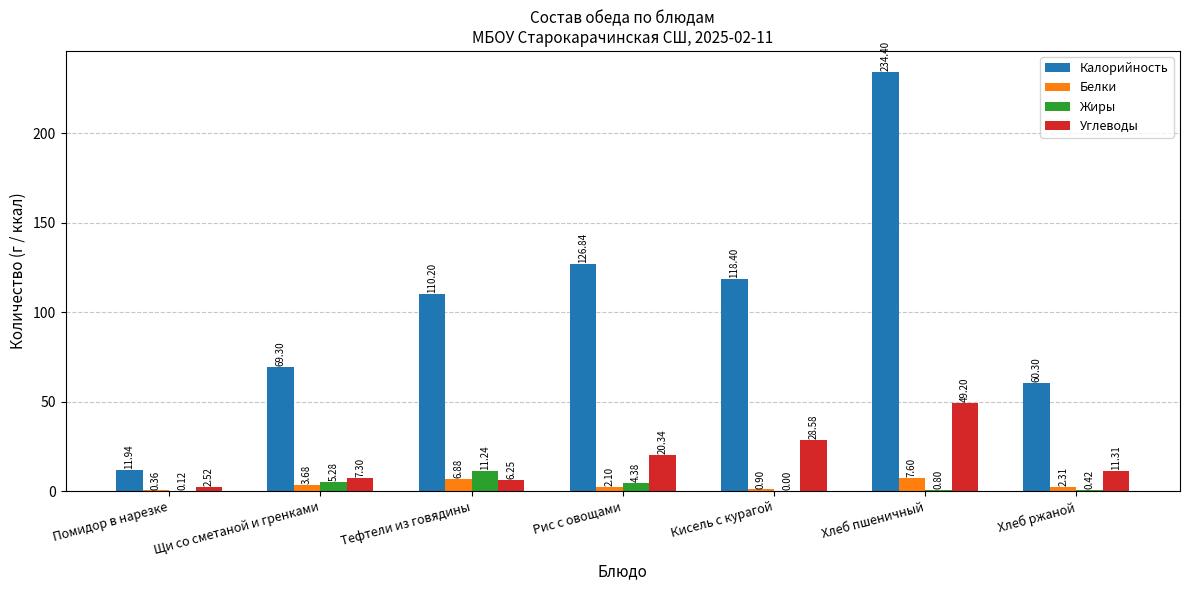

At which label is Калорийность closest to 123?

Рис с овощами